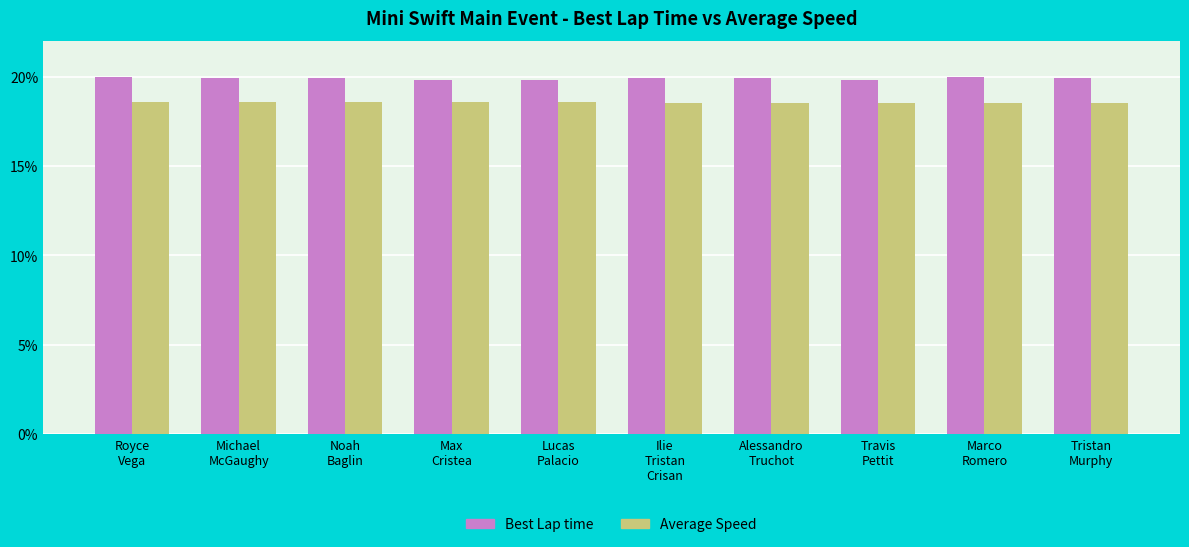

List the series in order of their peak value, lowest first.

Average Speed, Best Lap time